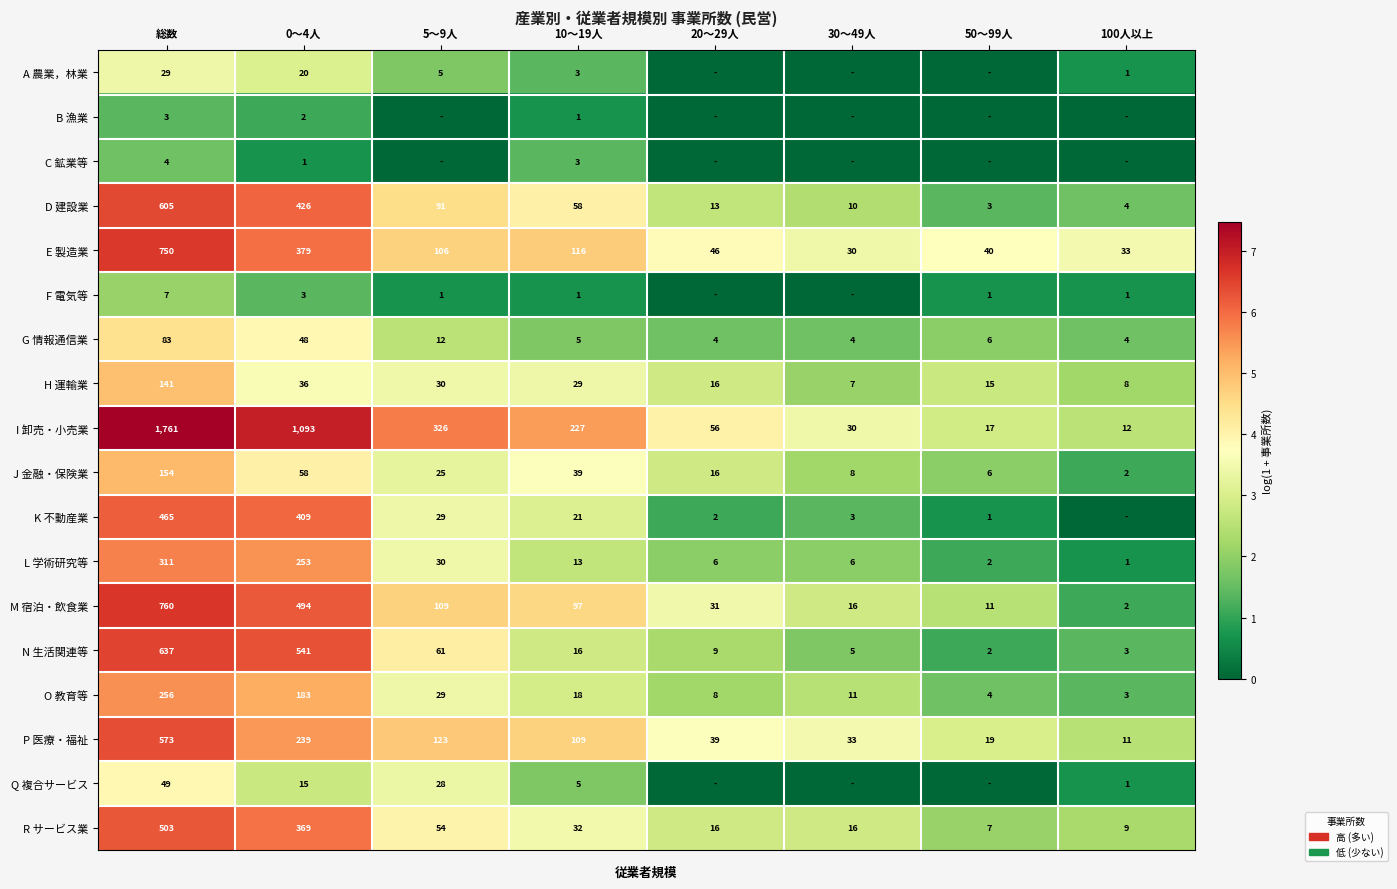

How many data points does each series have?

8